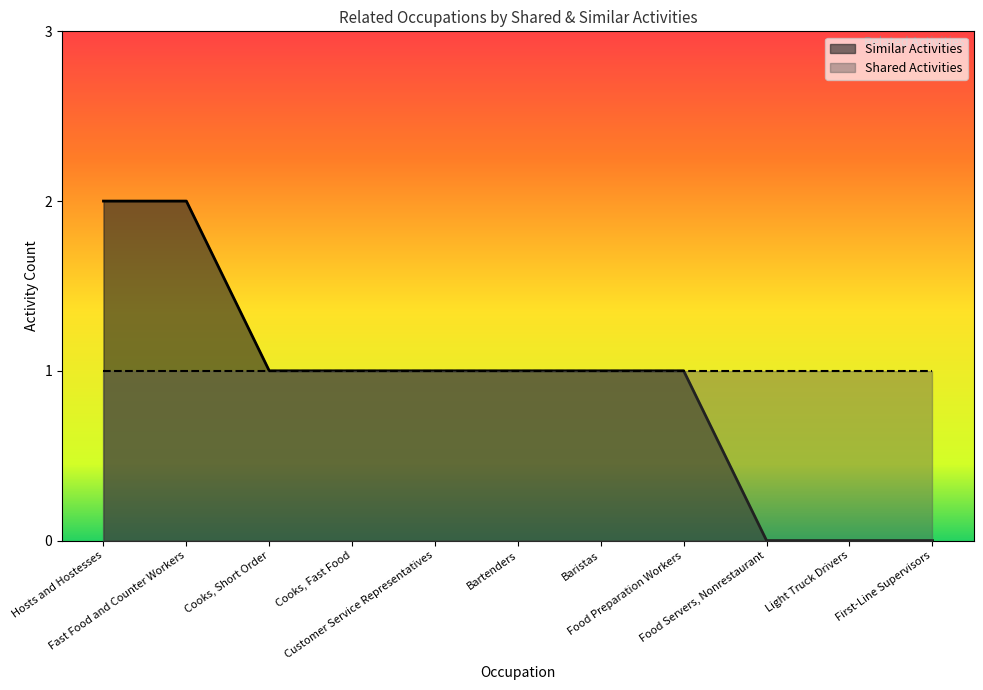

What is the approximate value at Fast Food and Counter Workers?

2